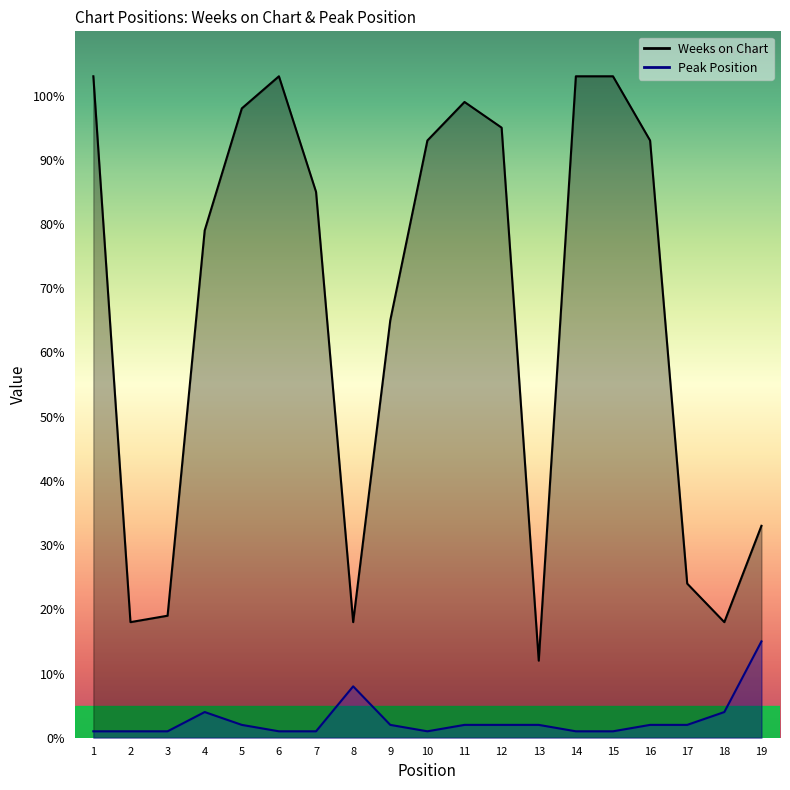

Reading right to left, extract all data points from this chart.

Weeks on Chart: 19=33	18=18	17=24	16=93	15=103	14=103	13=12	12=95	11=99	10=93	9=65	8=18	7=85	6=103	5=98	4=79	3=19	2=18	1=103
Peak Position: 19=15	18=4	17=2	16=2	15=1	14=1	13=2	12=2	11=2	10=1	9=2	8=8	7=1	6=1	5=2	4=4	3=1	2=1	1=1